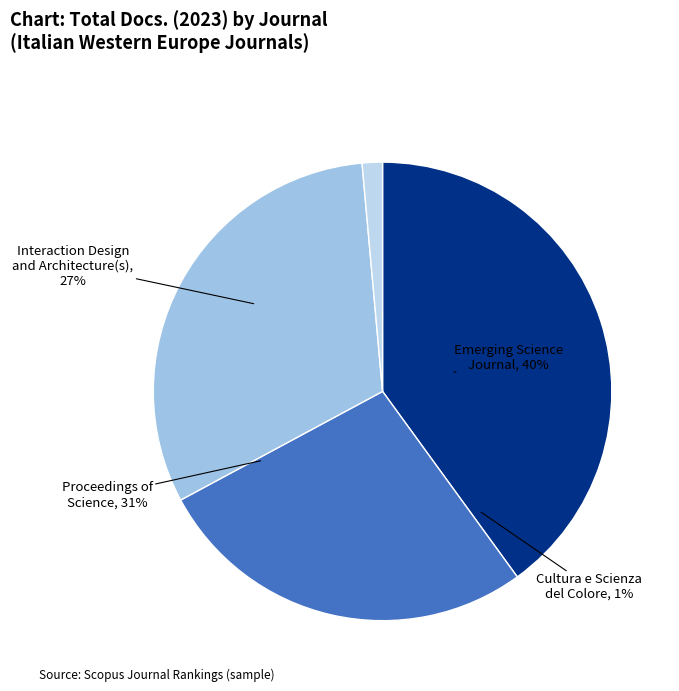

What percentage is NOT represented by Emerging Science Journal?

60.0%